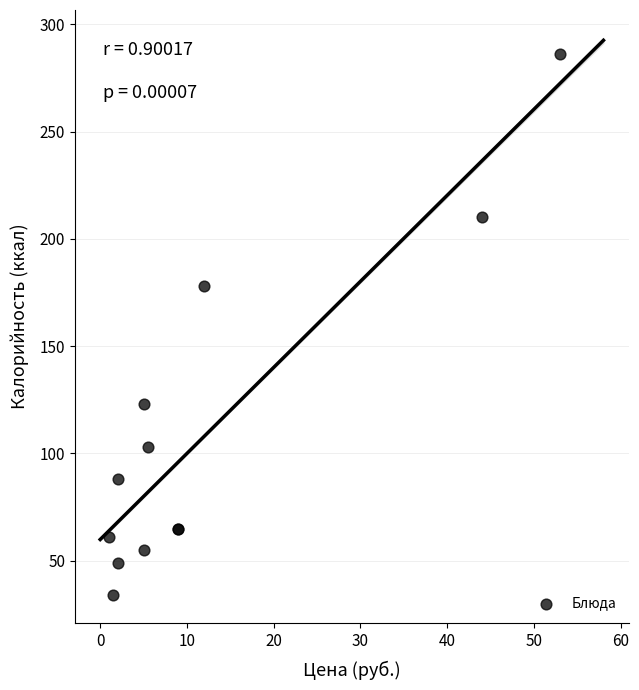

What Y value in the scatter plot is closest to 160?

178